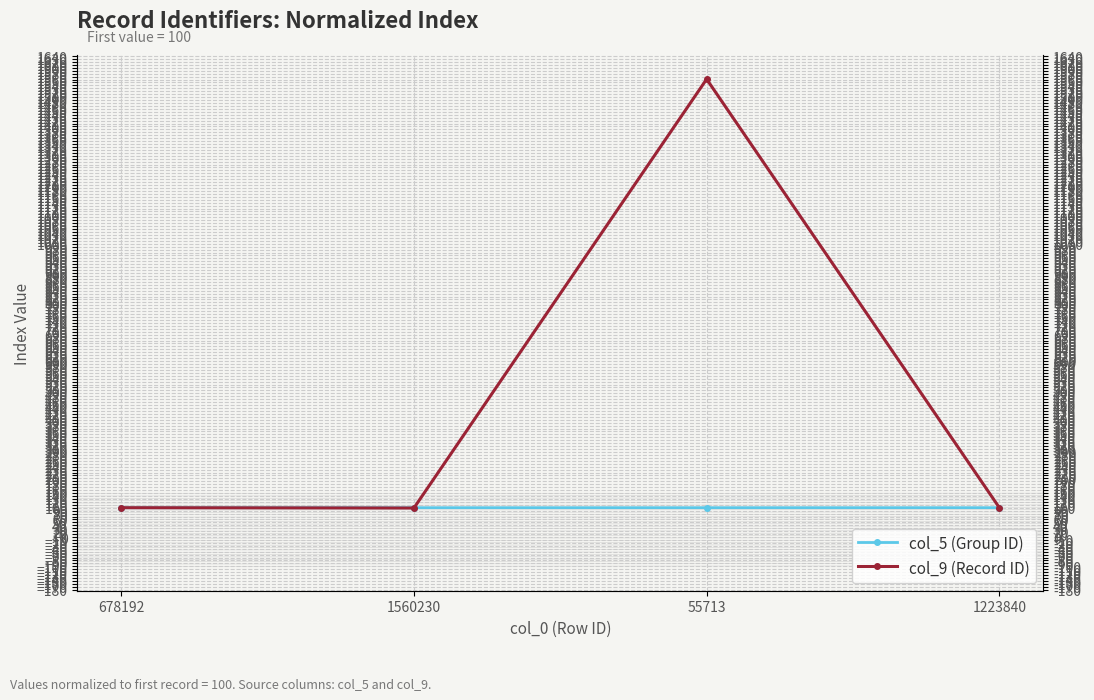

How many data points in col_9 (Record ID) are less than 100?

2